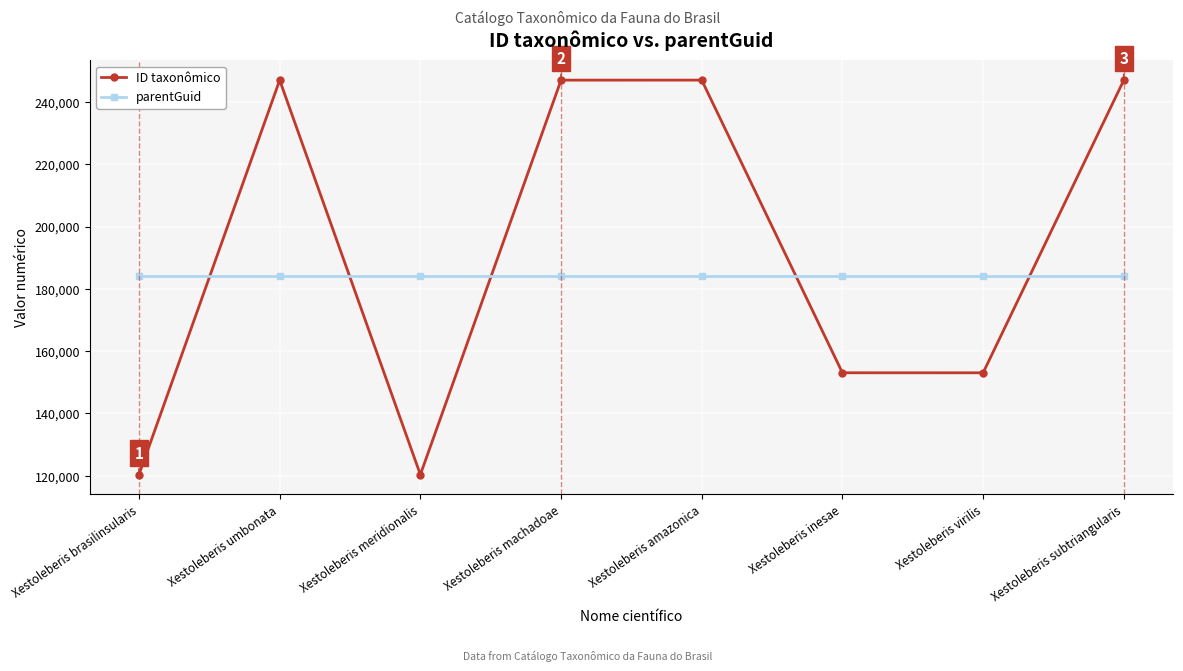

Is it true that parentGuid equals 328824 at Xestoleberis subtriangularis?

False